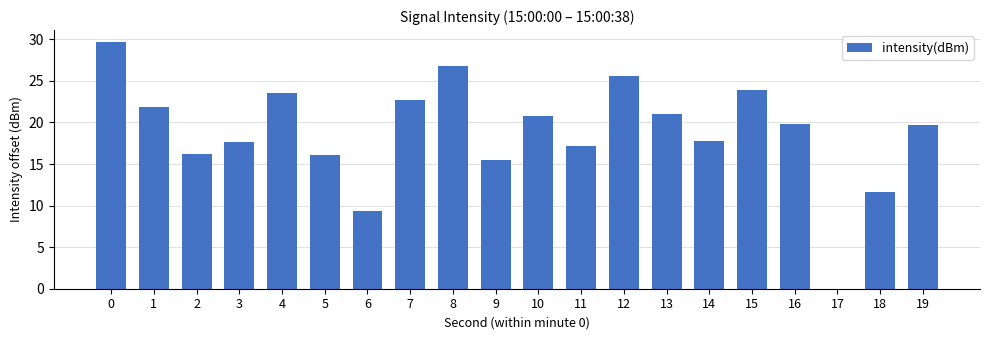

What is the sum of the values at 11 and 17?

17.2